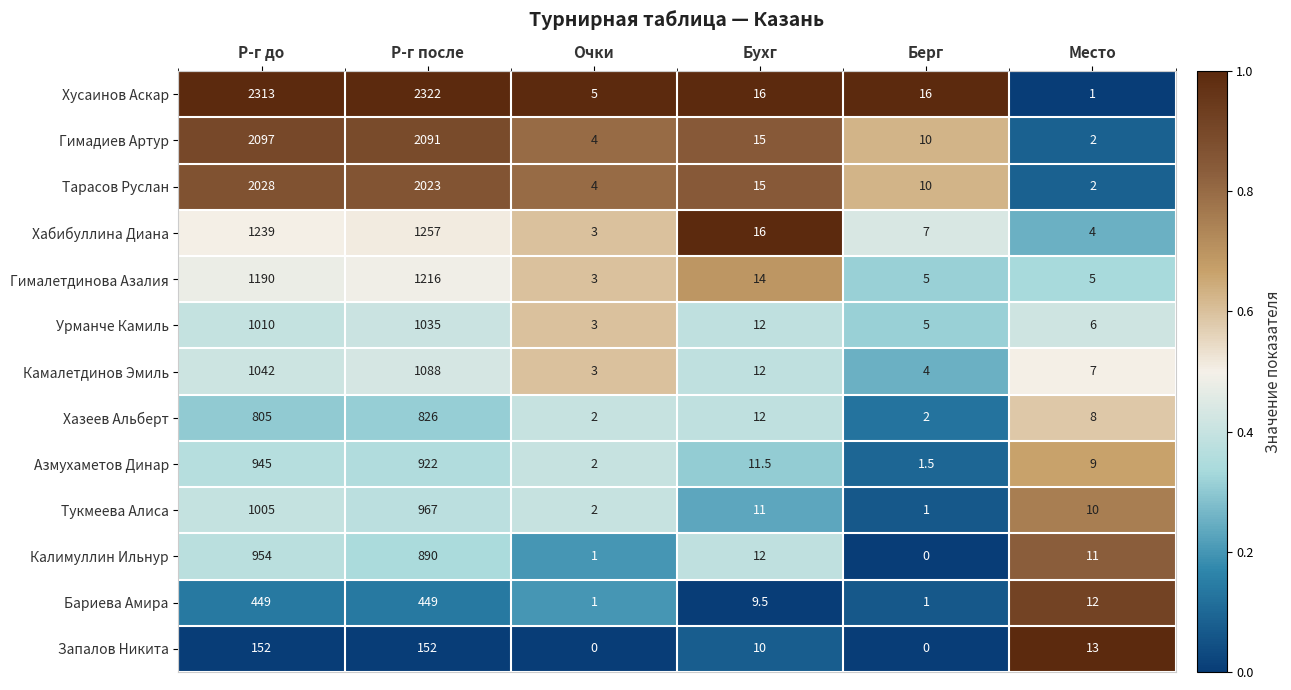

What is the difference between the maximum and minimum values in the Урманче Камиль series?

1032.0